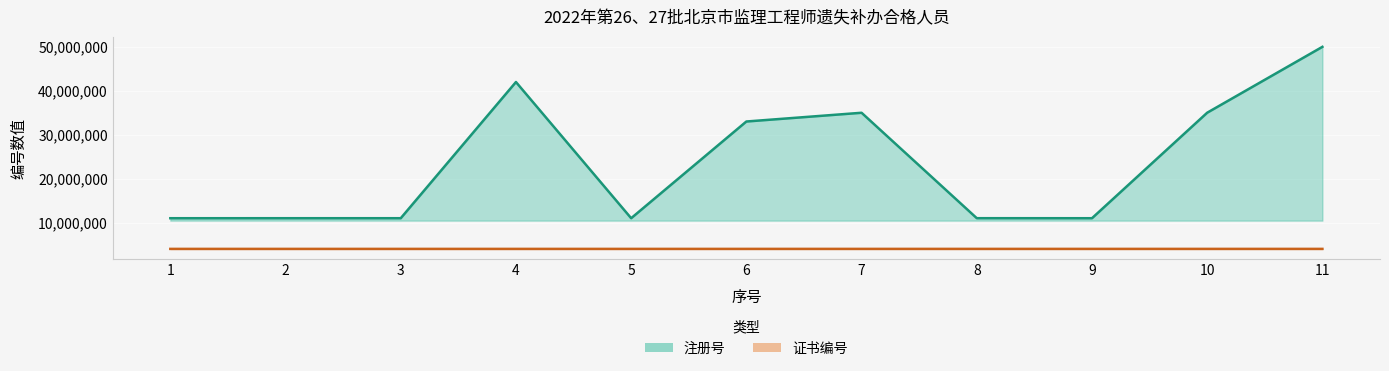

Which has a higher value, 11 or 7?

11